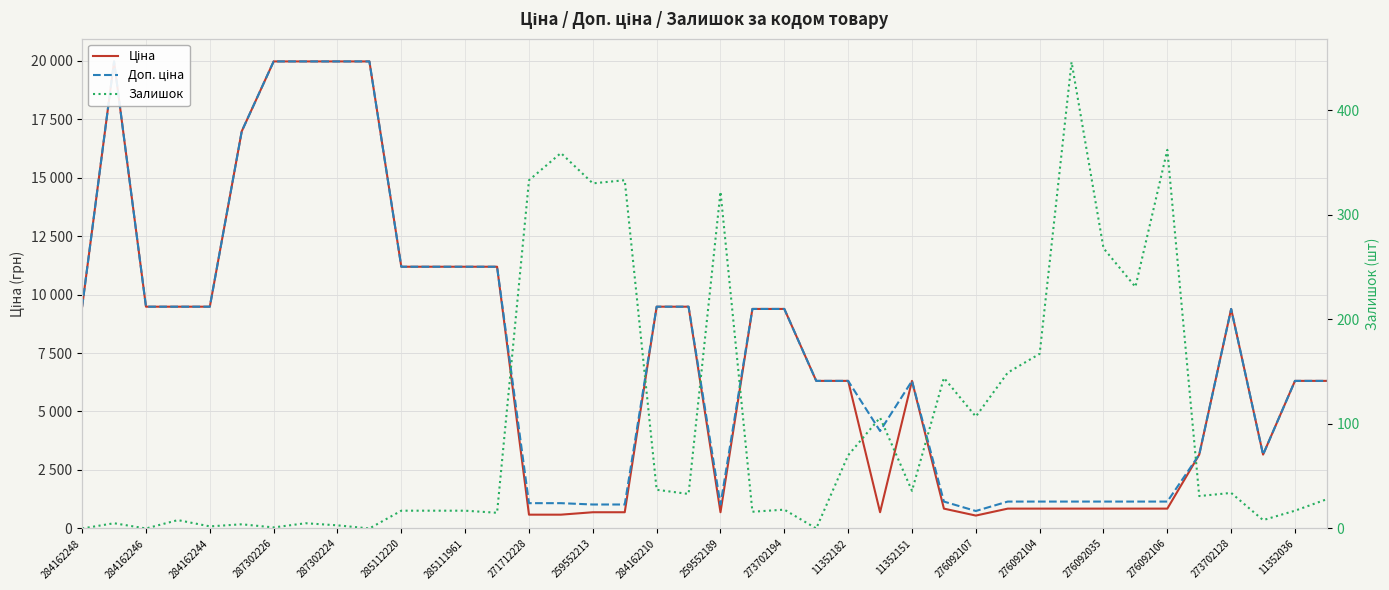

How many lines are shown in the chart?

3